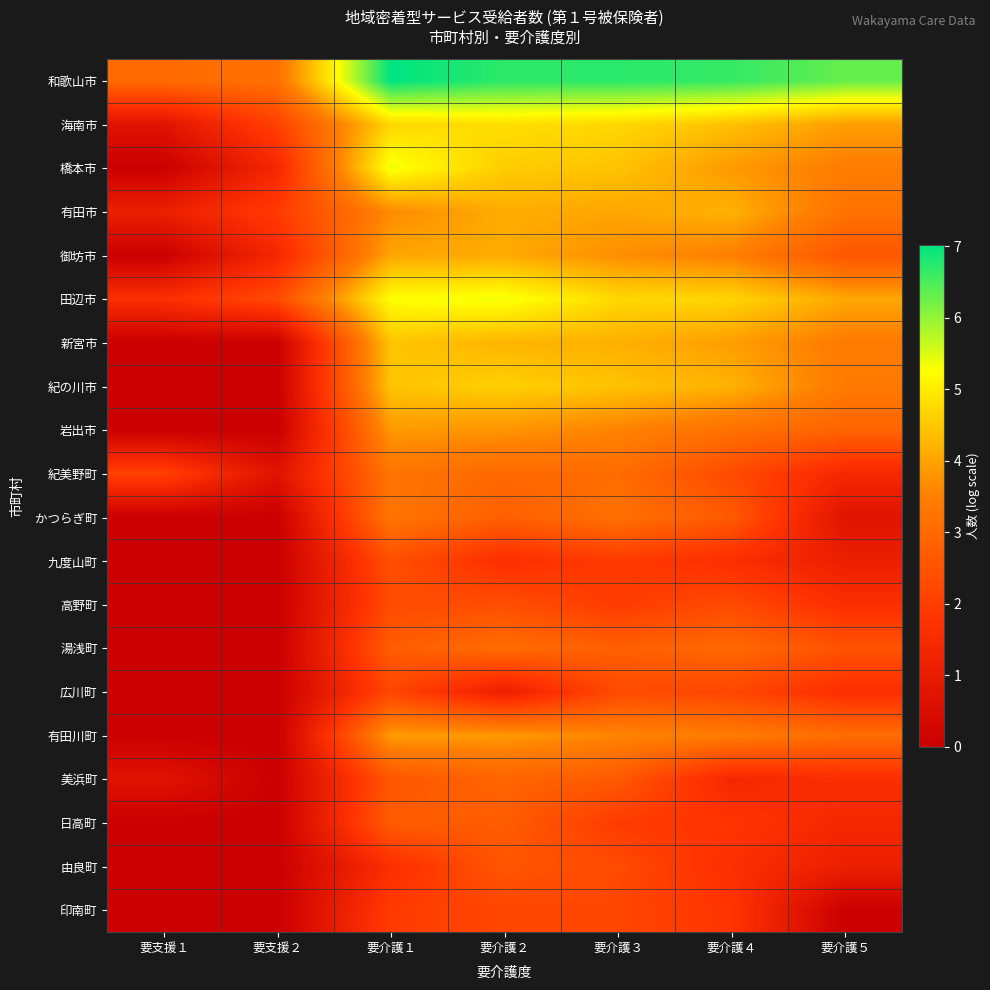

At how many categories does at least one series exceed 4?

5